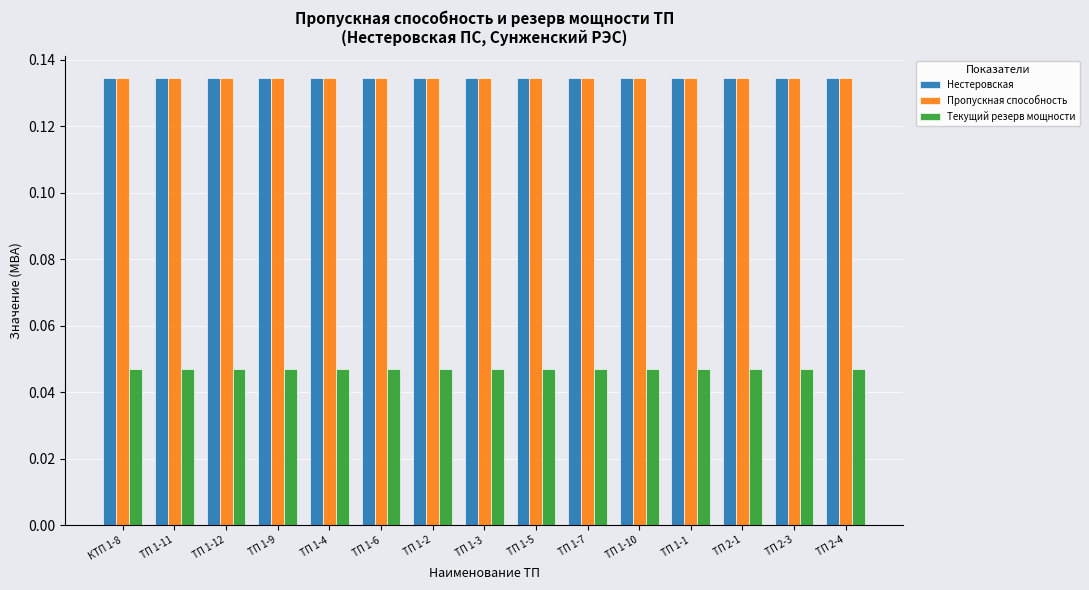

Is the value of Нестеровская at ТП 1-5 greater than the value of Текущий резерв мощности at ТП 1-6?

Yes